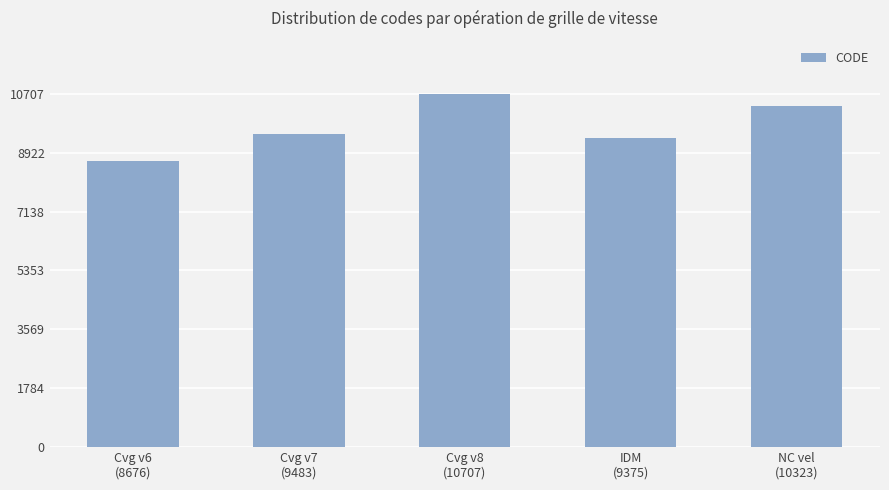

What is the maximum value shown in the chart?

10707